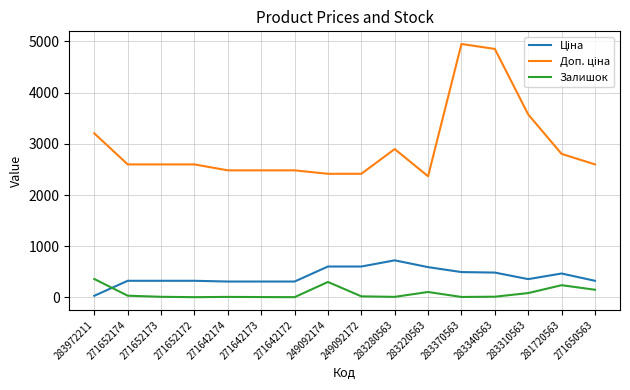

True or false: Залишок has a value of 106.0 at 283220563.

True